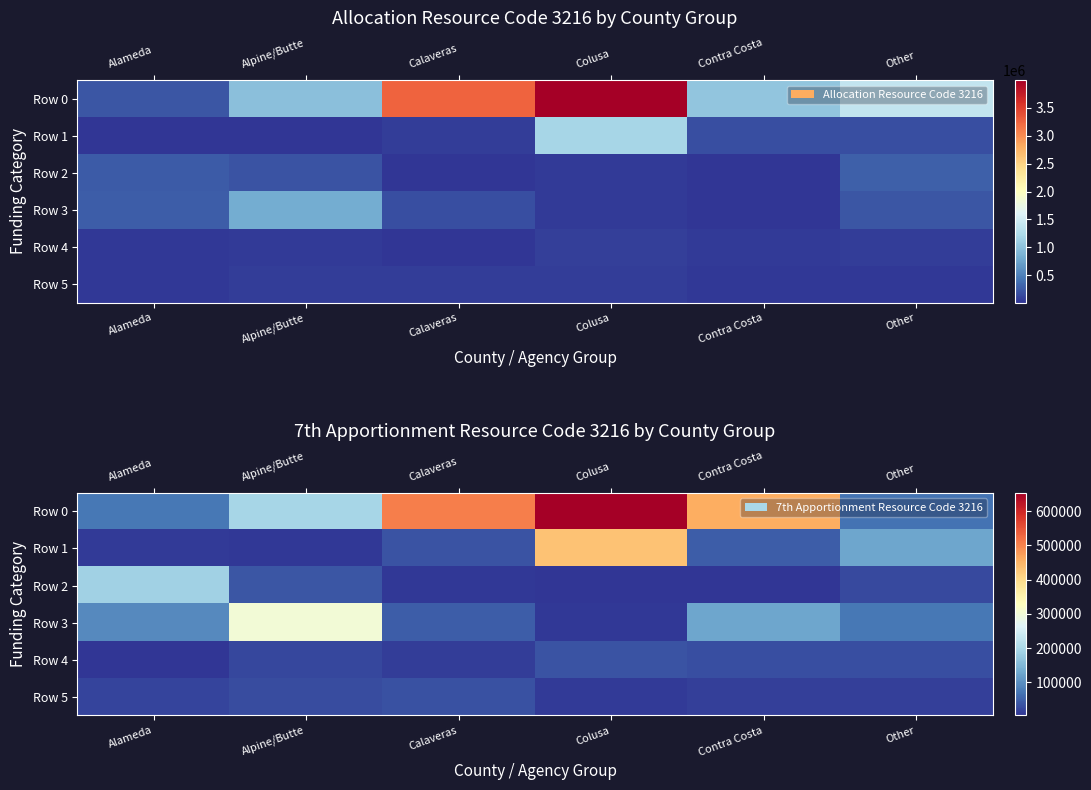

List the series in order of their peak value, lowest first.

Row 5, Row 4, Row 2, Row 3, Row 1, Row 0